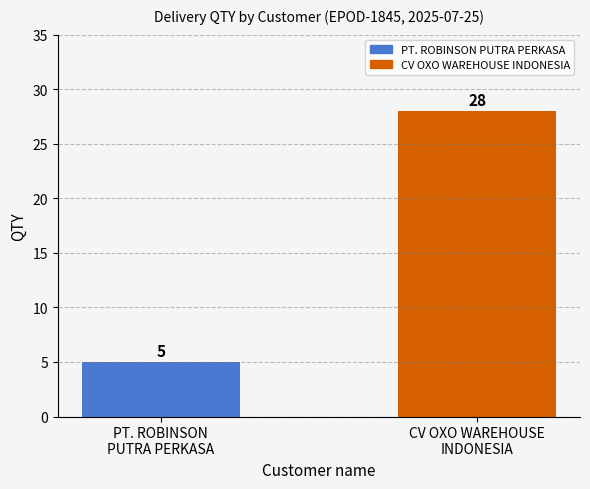

Which category has the lowest value across all series?

PT. ROBINSON
PUTRA PERKASA